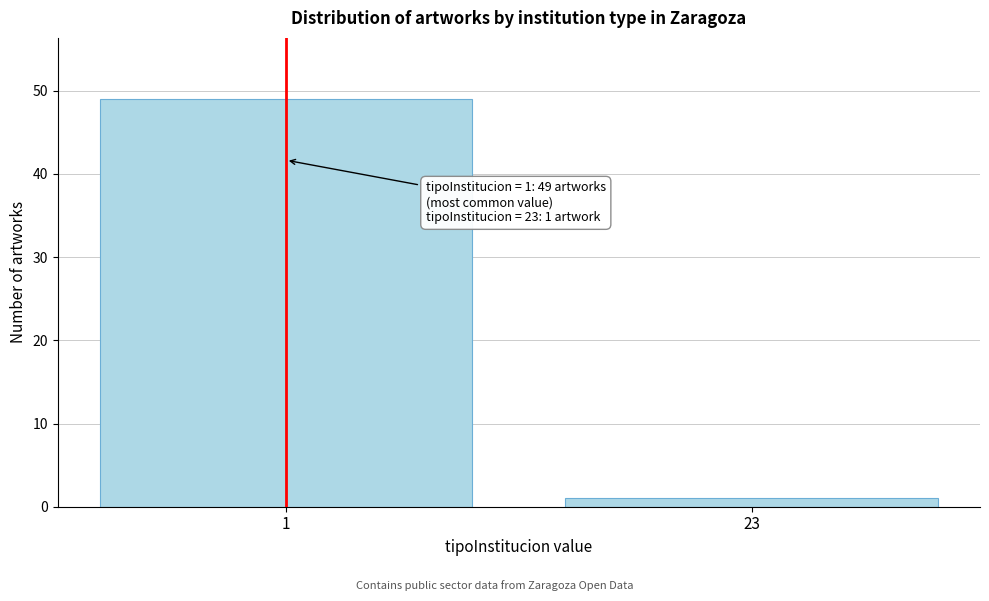

Reading left to right, list all the values displayed in this chart.

1=49	23=1